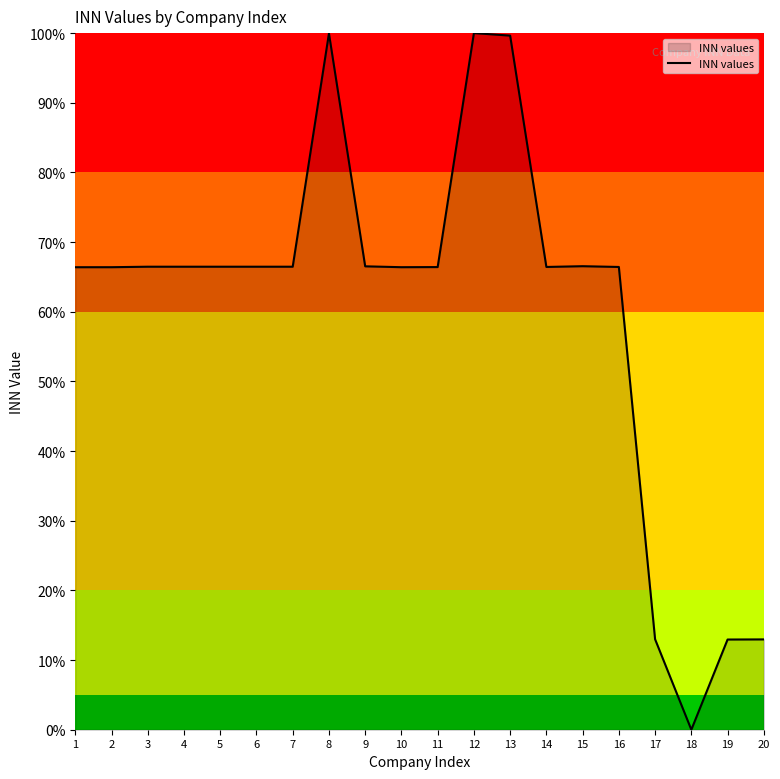

Which category has the lowest value across all series?

18